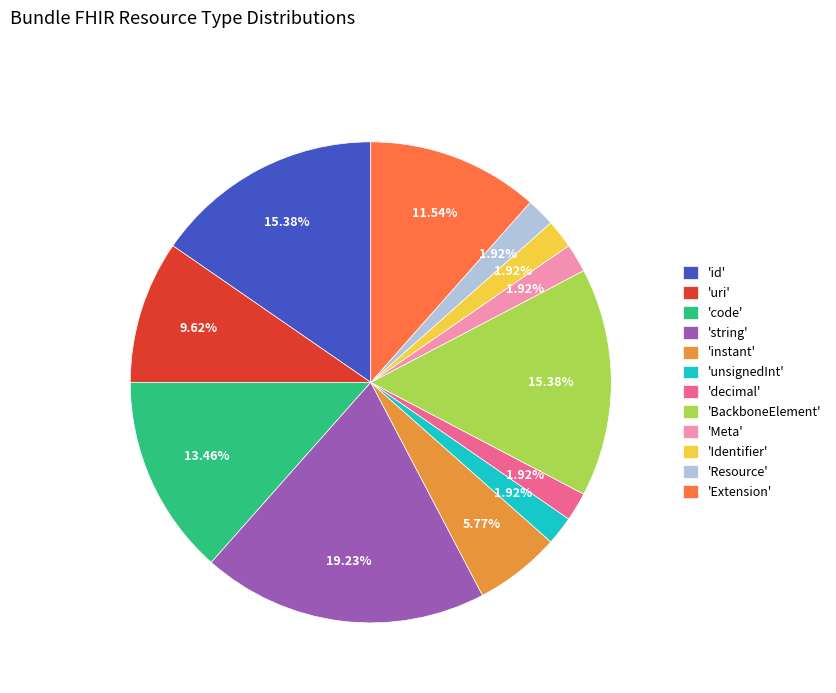

Is the sum of 'decimal' and 'instant' greater than half?

No